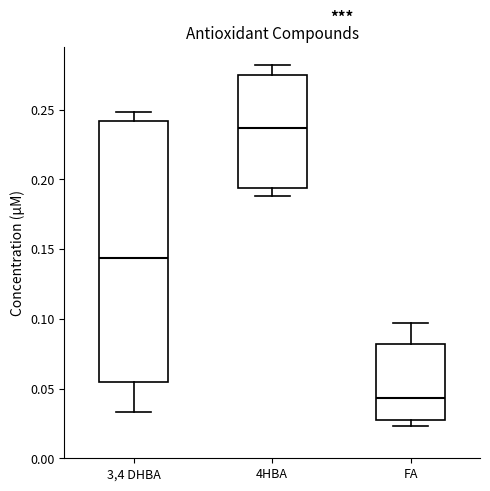

Where is the lower edge of the box for 3,4 DHBA on the y-axis? The values are not printed on the chart, so give them approximately, as read against the axis.

0.055